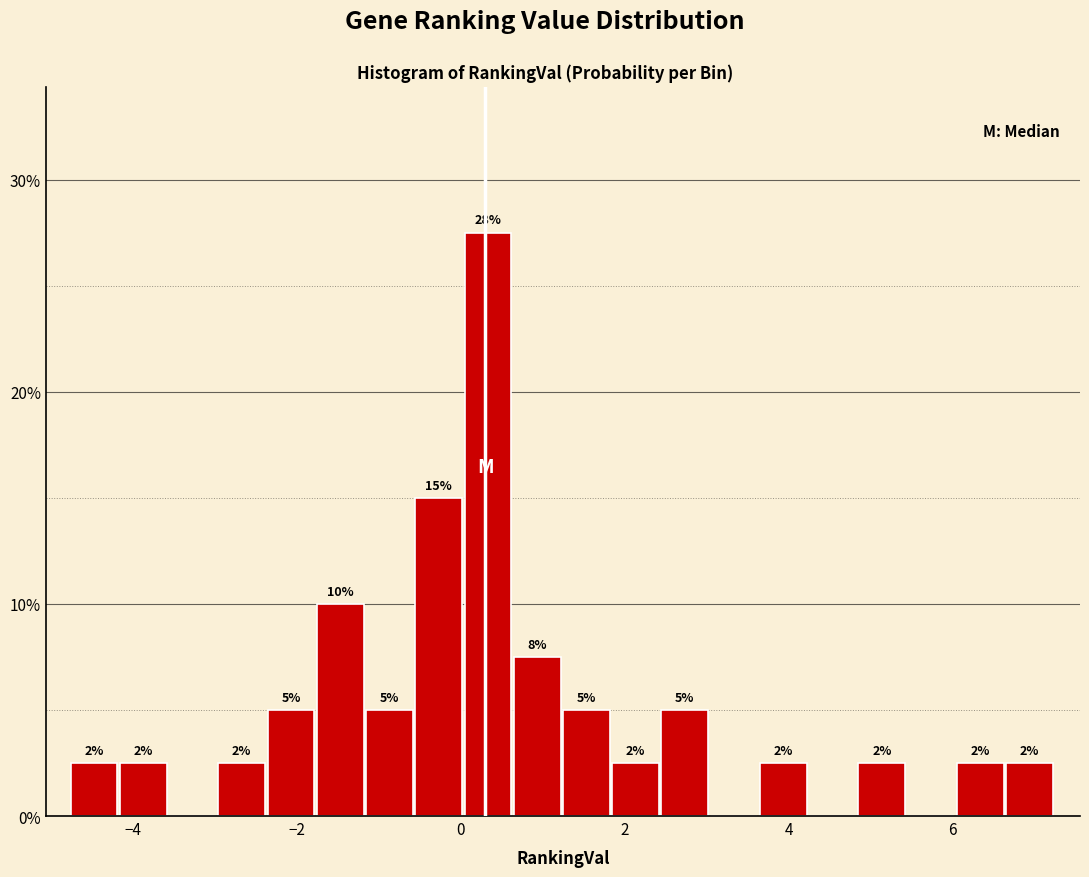

Around what value on the x-axis is the tallest bar? Give the approximate position of its centre, as read against the axis.

0.4